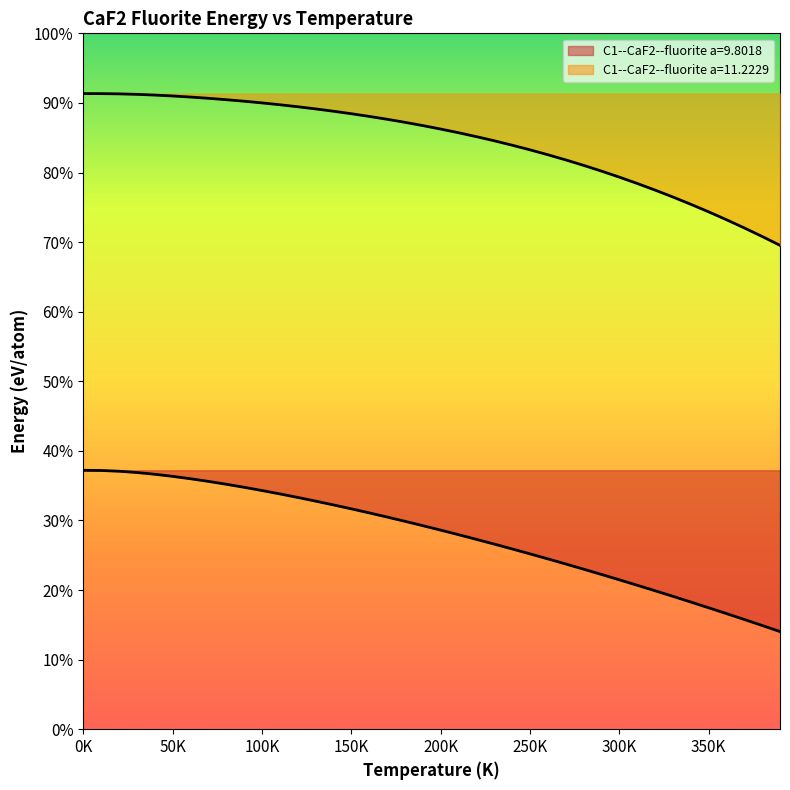

Which series has the largest total across all categories?

C1--CaF2--fluorite a=11.2229